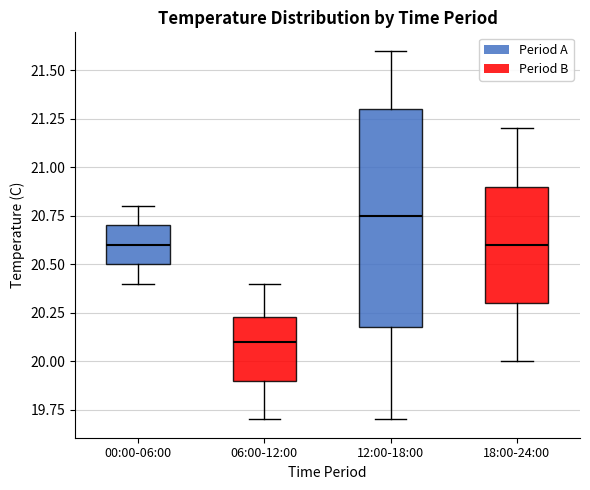

Which box is the tallest, from its lower edge to its upper edge?

12:00-18:00